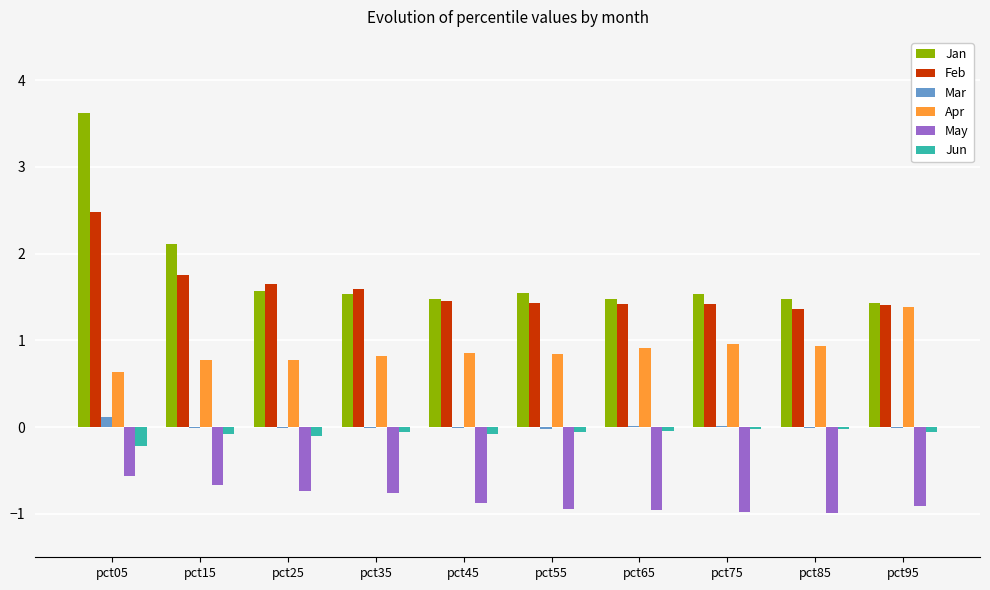

What is the maximum value shown in the chart?

3.6